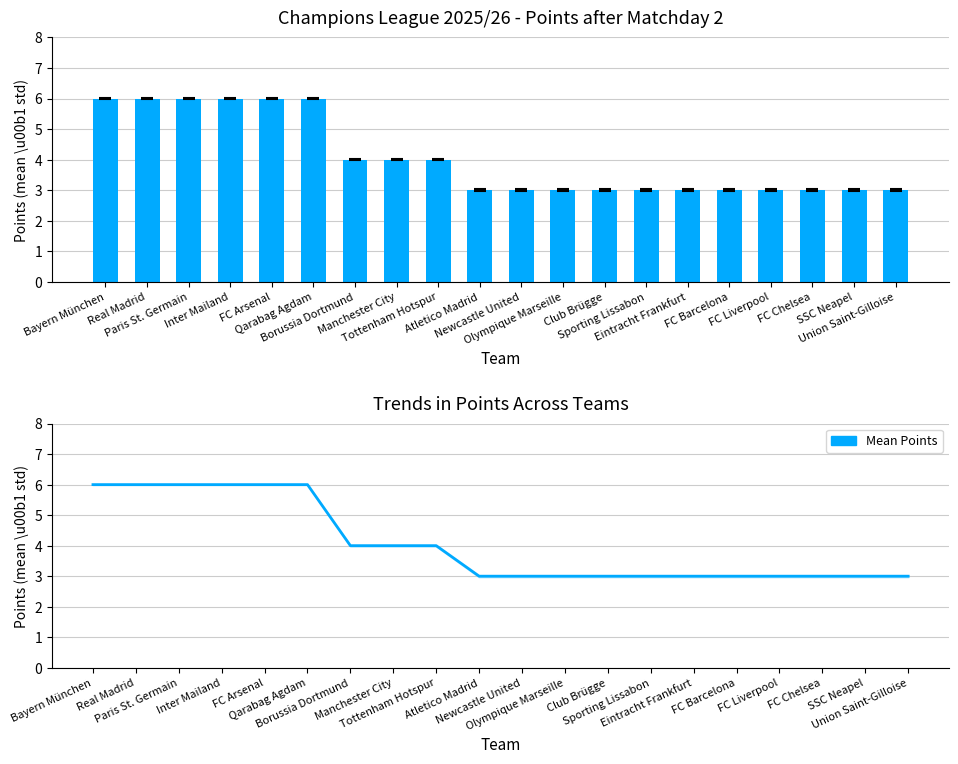

How many categories are shown in the chart?

20